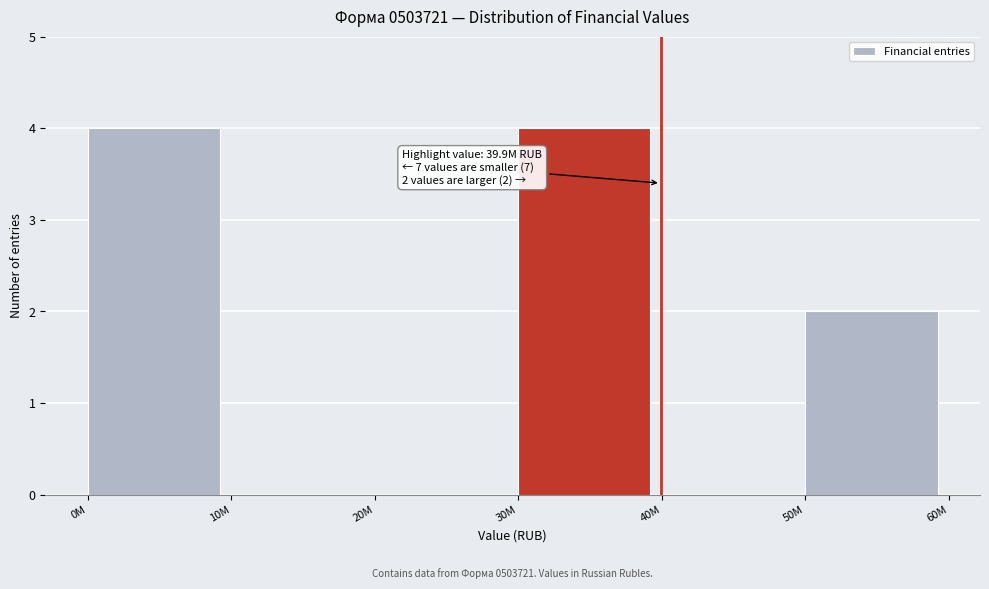

Reading left to right, list all the values displayed in this chart.

0M=4	10M=0	20M=0	30M=4	40M=0	50M=2